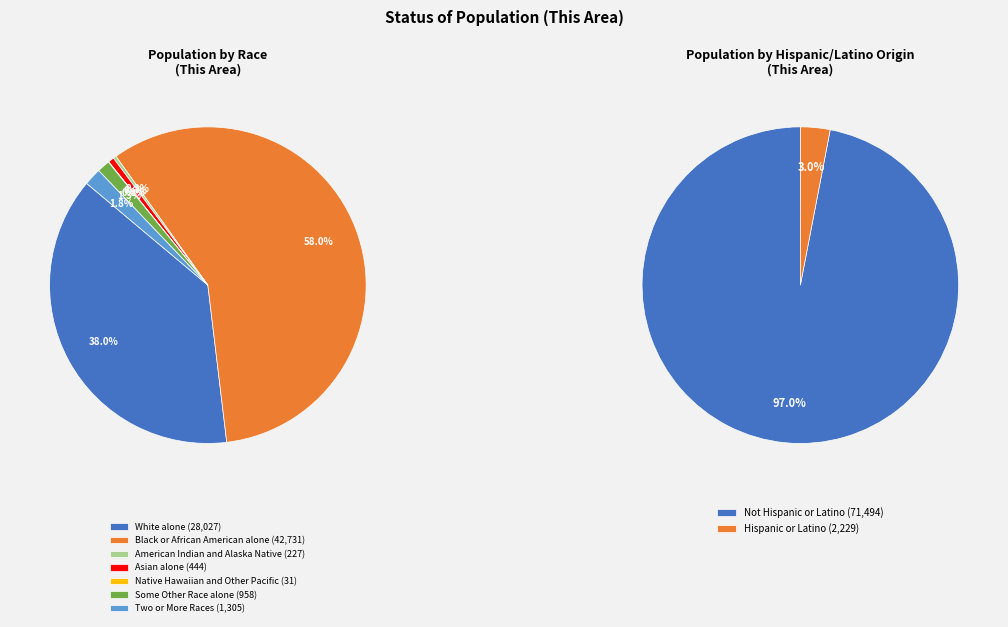

What is the smallest slice in the pie chart?

Native Hawaiian and Other Pacific